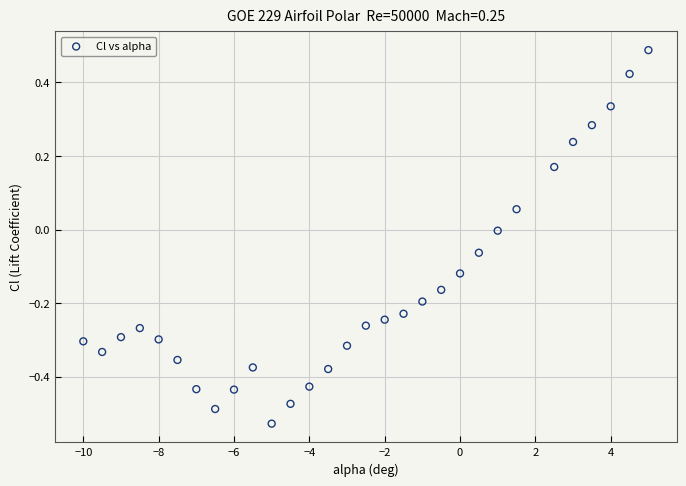

What is the range of X values (max minus min)?

15.0